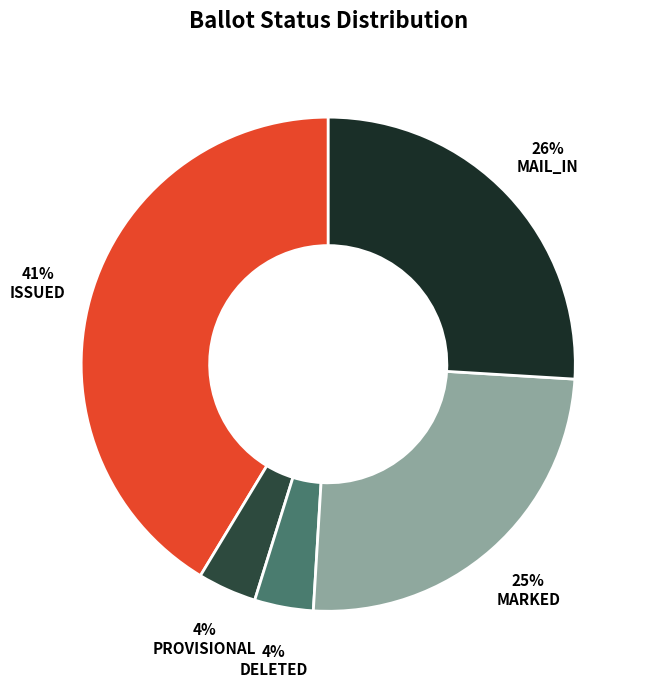

How many segments does this pie chart have?

5